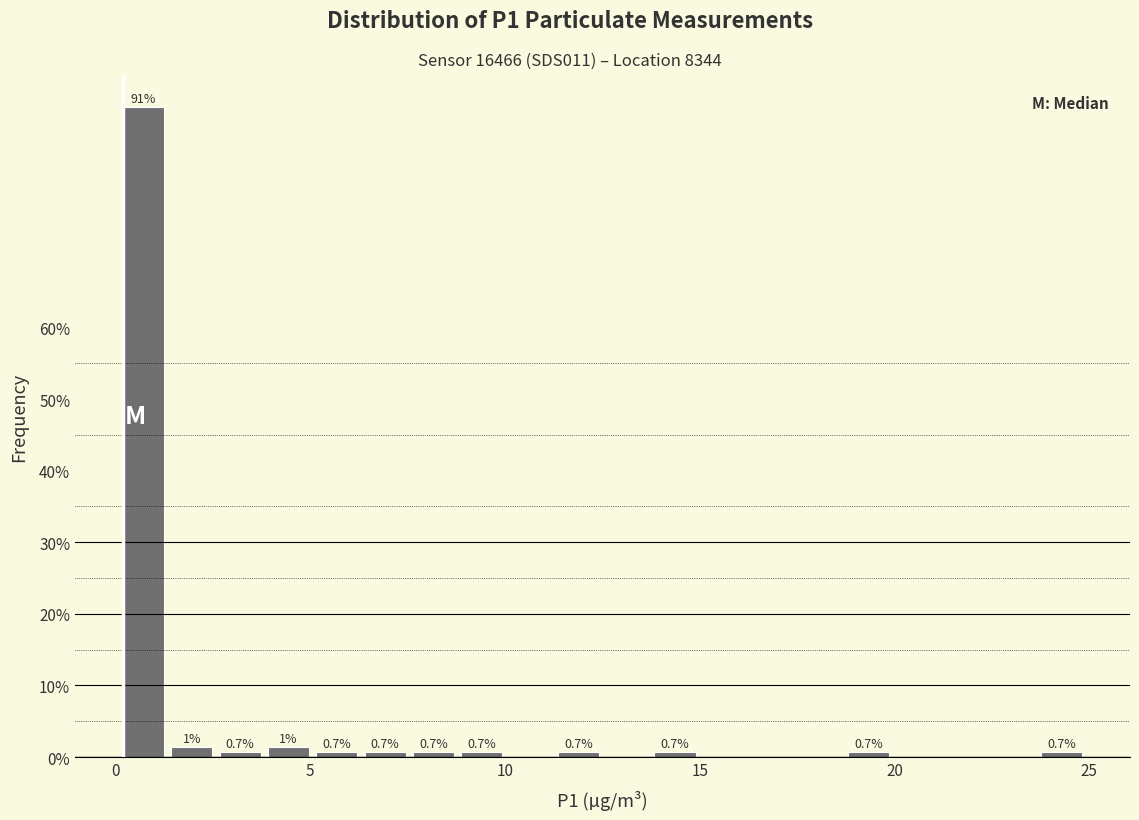

Read against the x-axis, roughly where is the centre of the tallest bar?

0.5